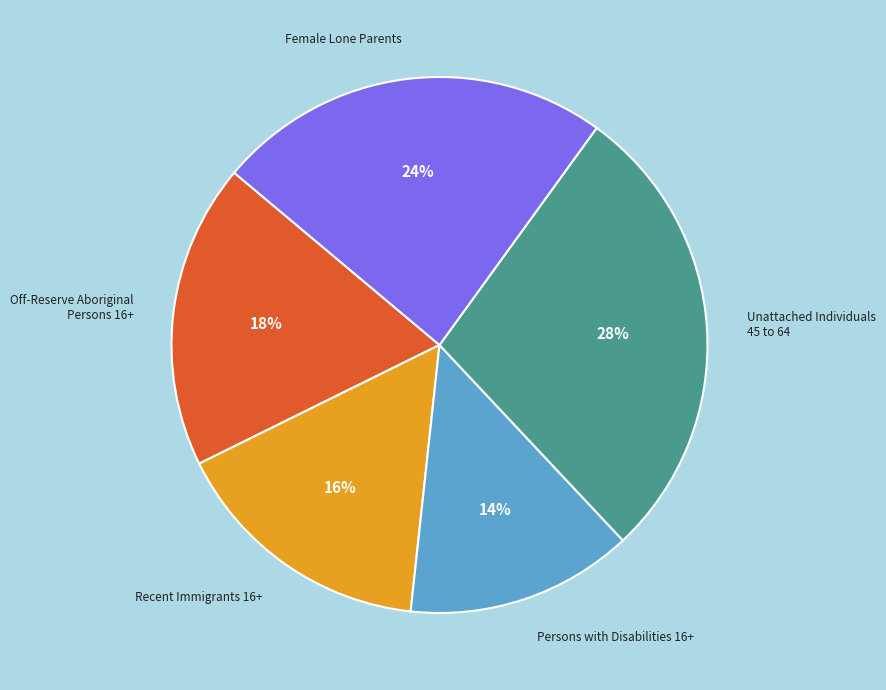

Which slice is the smallest?

Persons with Disabilities 16+